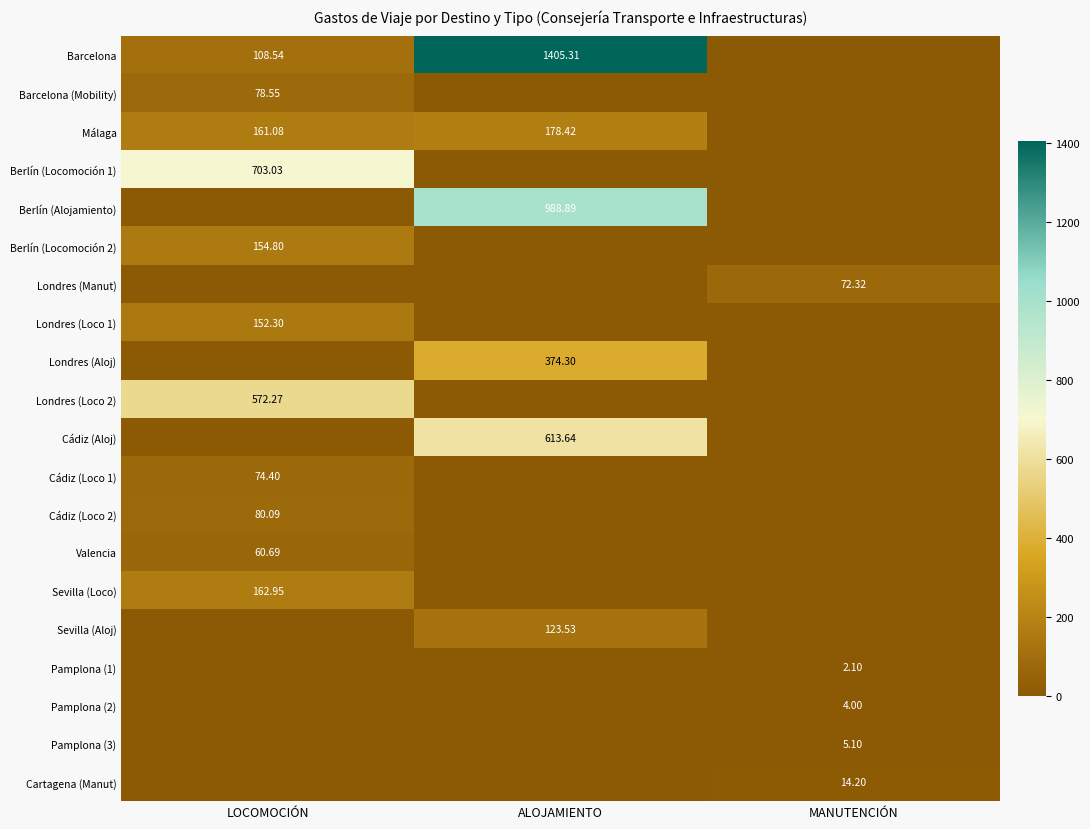

Is the value of Londres (Loco 1) at ALOJAMIENTO greater than the value of Cádiz (Aloj) at ALOJAMIENTO?

No